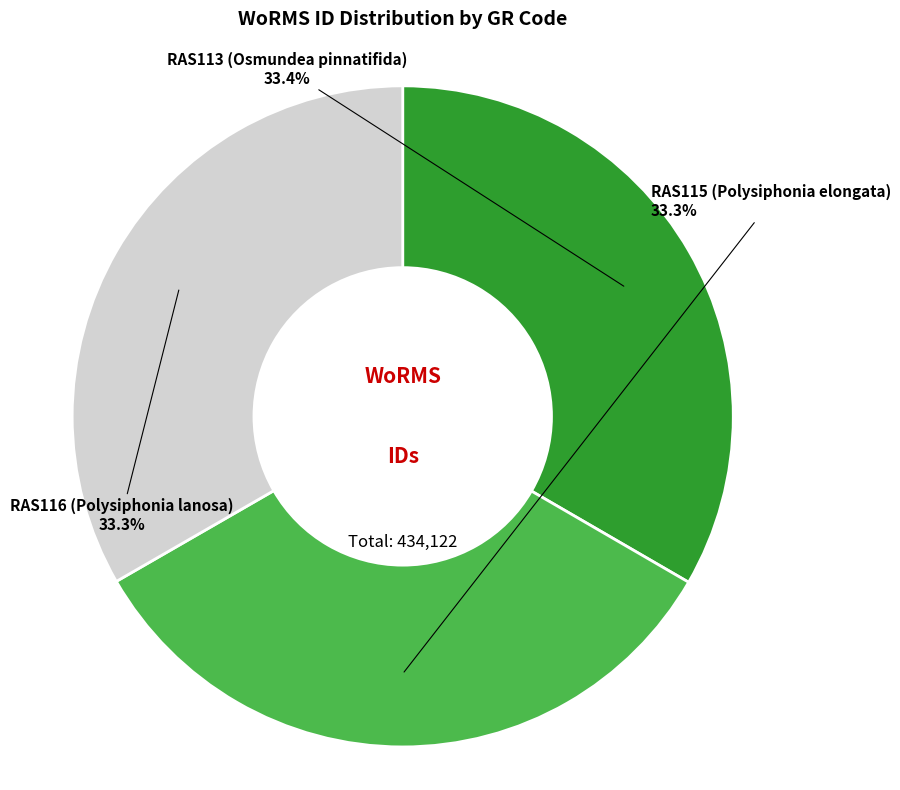

Does any single category account for the majority?

No